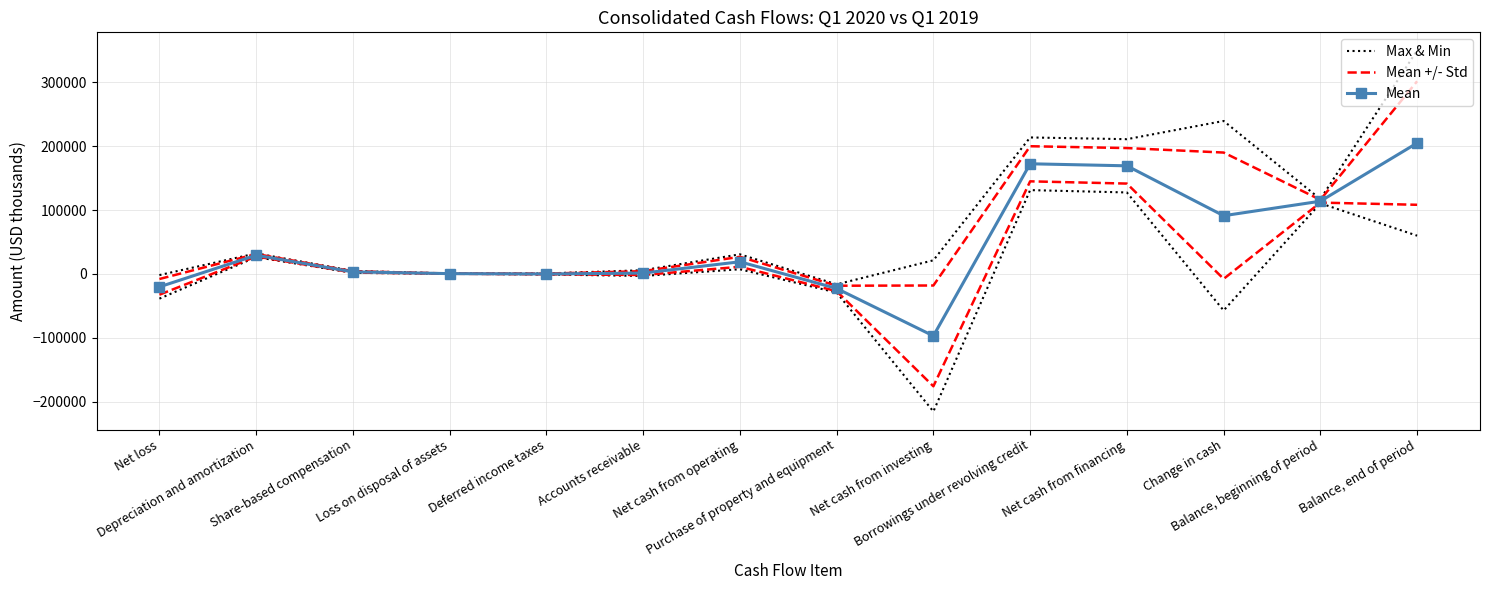

What is the maximum value shown in the chart?

350145.2